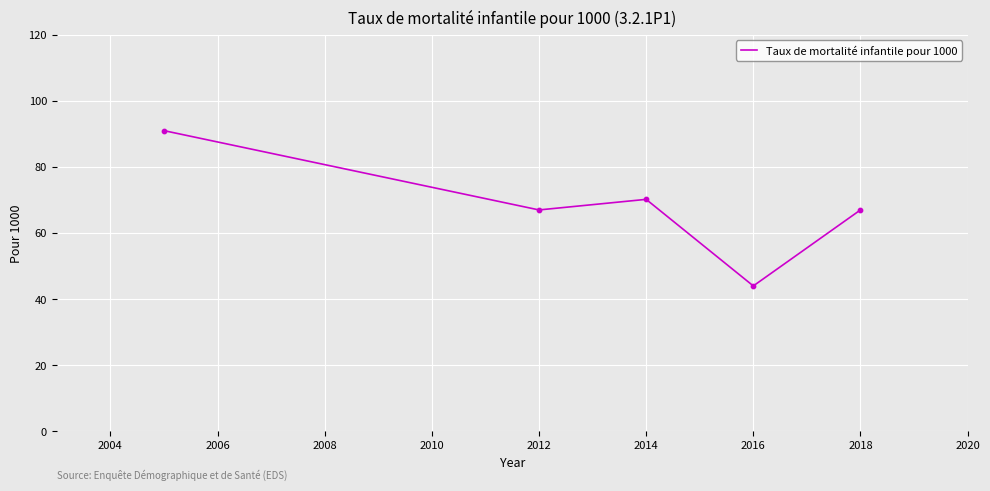

What is the difference between the maximum and second lowest values?

24.0